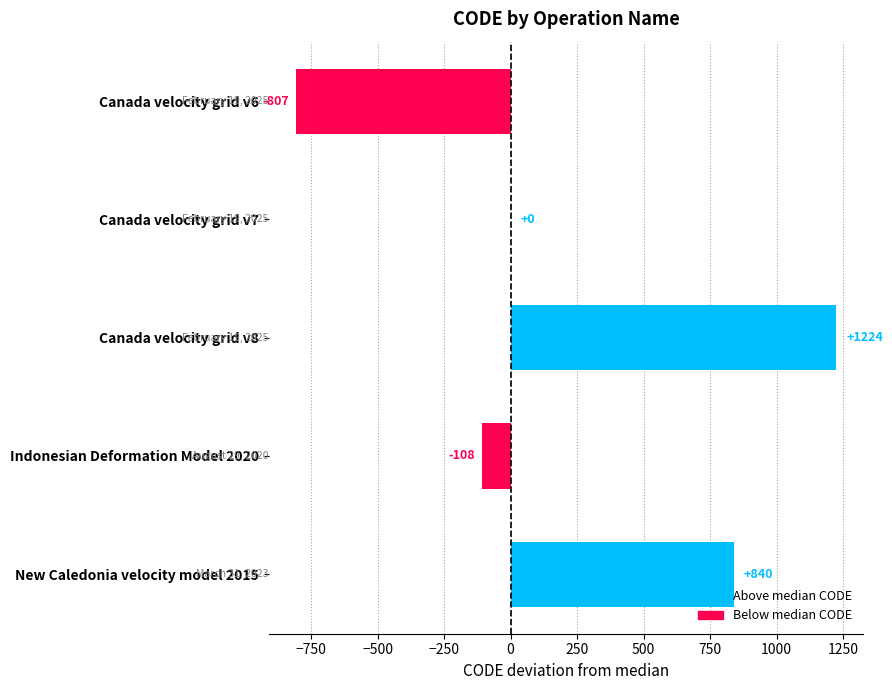

Which label corresponds to the largest value in the chart?

Canada velocity grid v8